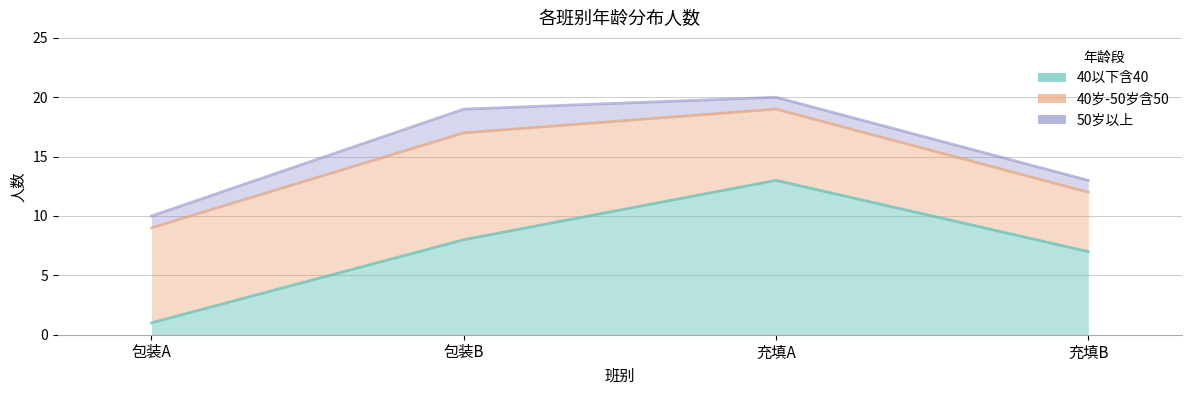

Which series has the largest total across all categories?

50岁以上